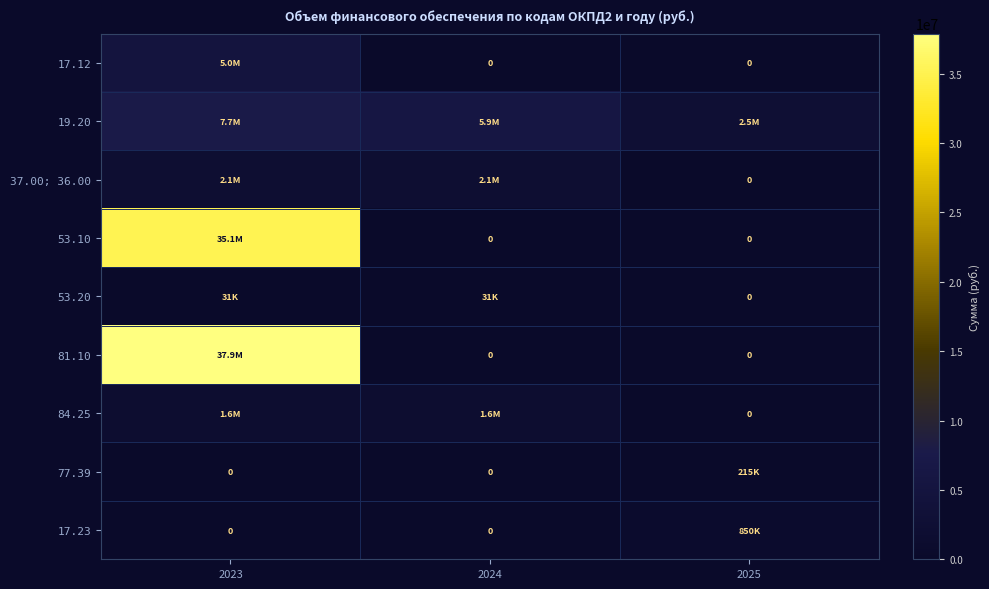

Rank the series at 2024 from lowest to highest value.

17.12, 53.10, 81.10, 77.39, 17.23, 53.20, 84.25, 37.00; 36.00, 19.20